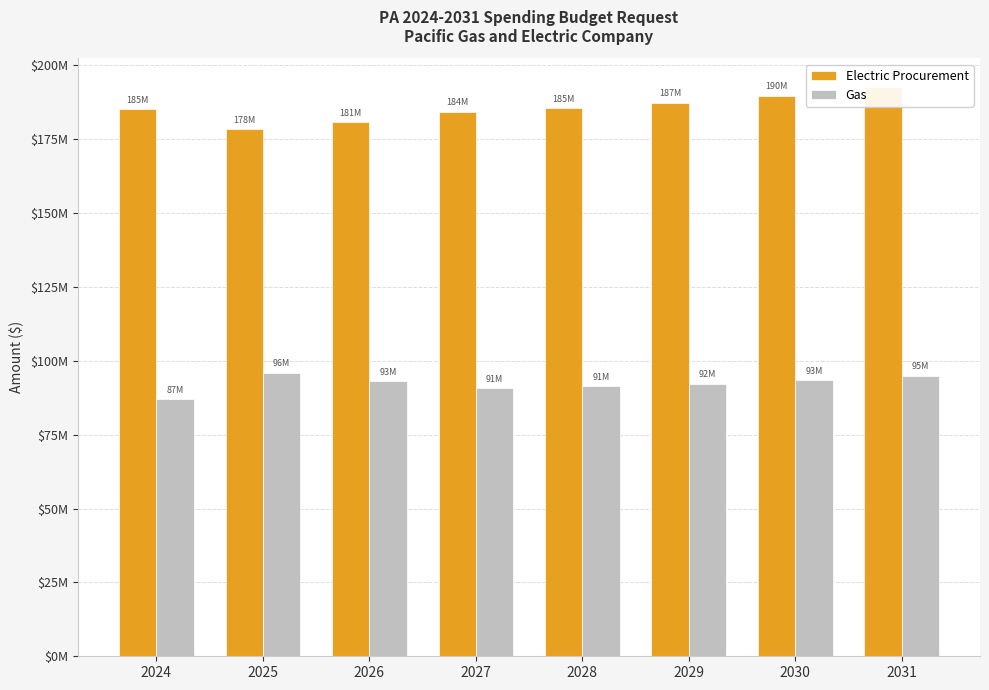

Between 2025 and 2030, which is larger?

2030